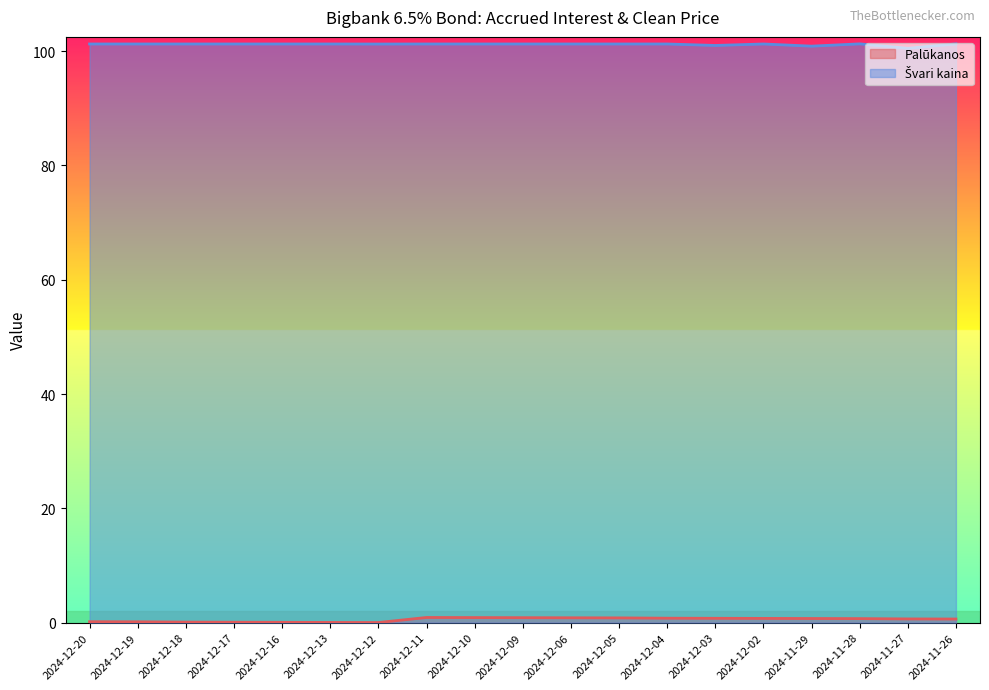

What is the approximate value of Palūkanos at 2024-12-20?

0.2